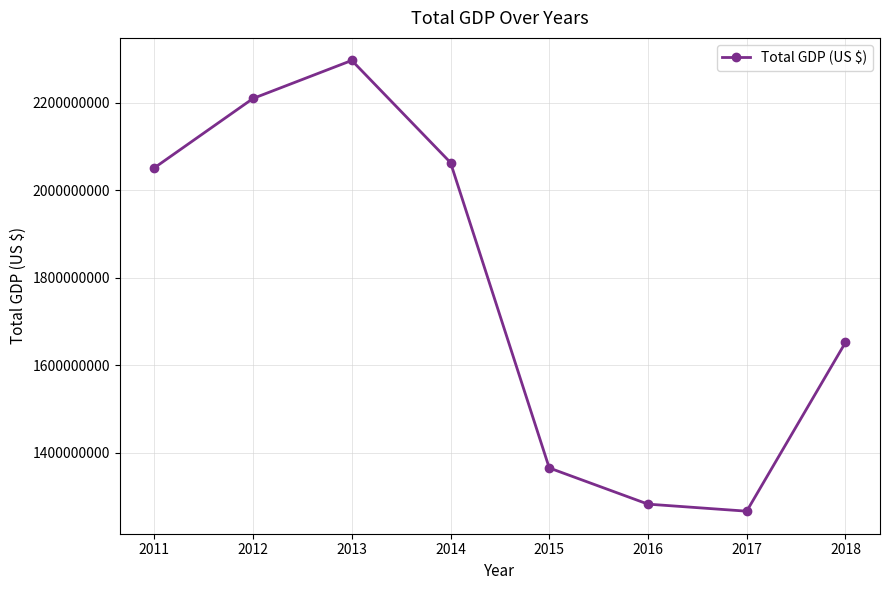

What is the sum of all values?

14190900000